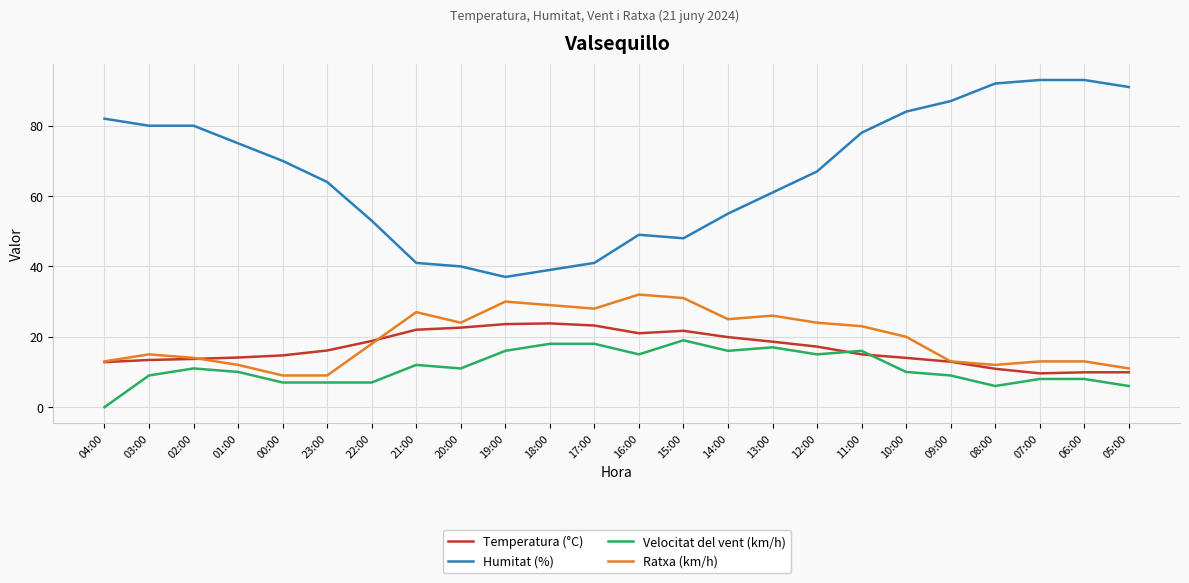

What is the total value across all series at 01:00?

111.1